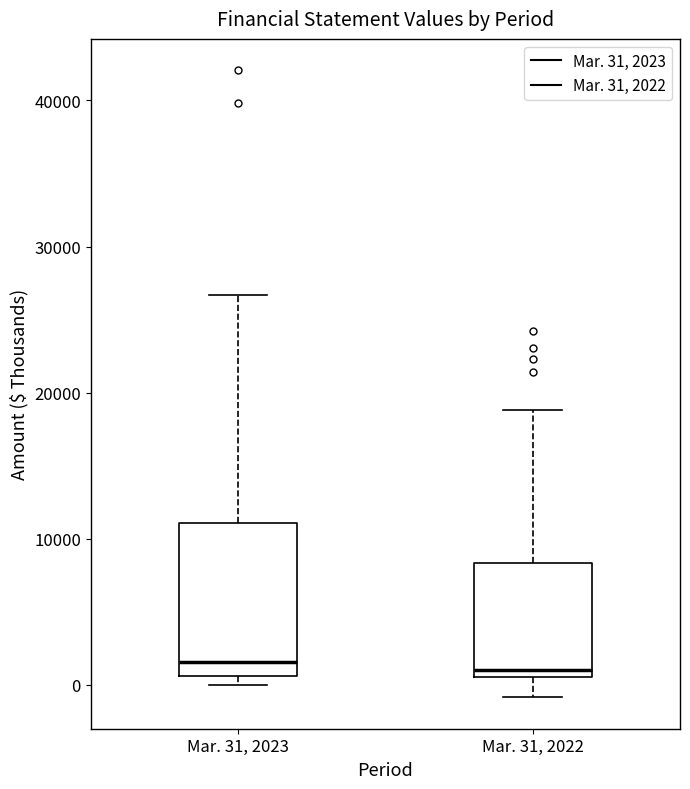

Reading left to right, read every box against the y-axis: the position of its median line, the range the box covers, and the ends of its whiskers. The values are not printed on the chart, so give them approximately, as read against the axis.

Mar. 31, 2023: median 2000, box 1000 to 11000, whiskers 0 to 27000
Mar. 31, 2022: median 1000 (just above the box's lower edge), box 1000 to 8000, whiskers -1000 to 19000